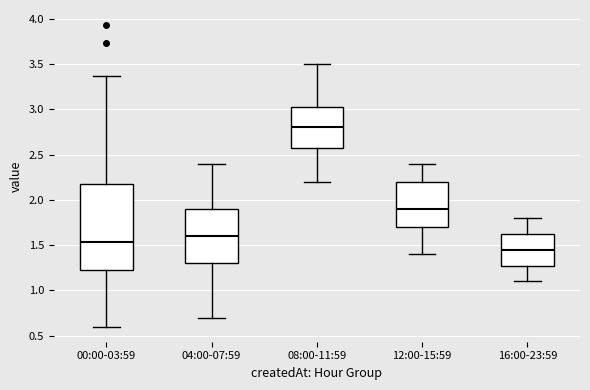

Comparing the boxes themselves (not the whiskers), which one is the tallest?

00:00-03:59